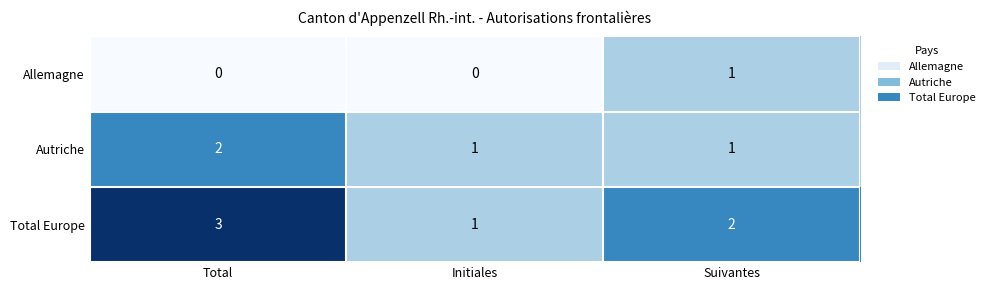

Is it true that Total Europe equals 1 at Initiales?

True